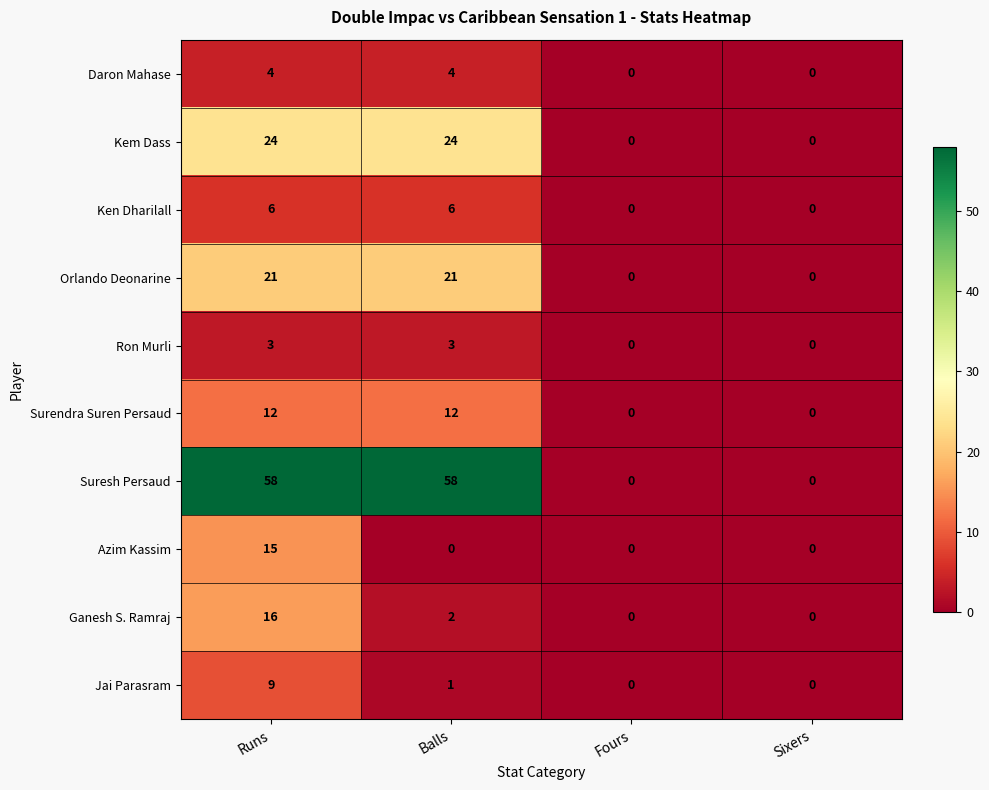

What is the maximum value shown in the chart?

58